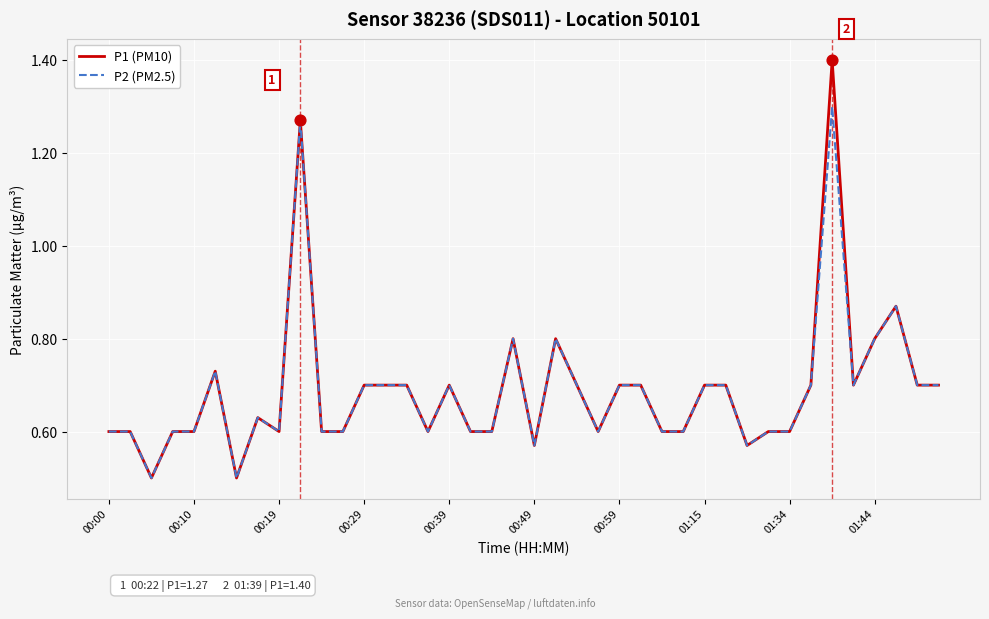

What is the minimum value for P1 (PM10)?

0.5